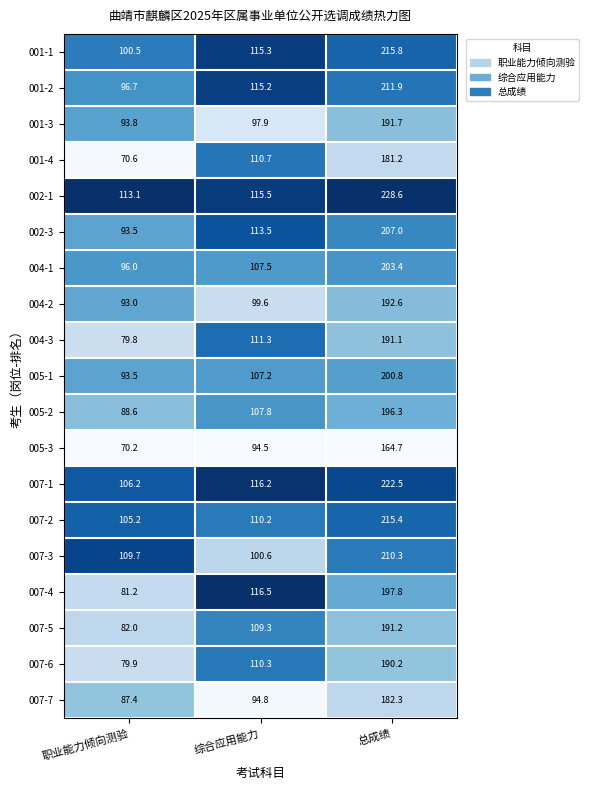

At which category does the chart reach its minimum across all series?

职业能力倾向测验